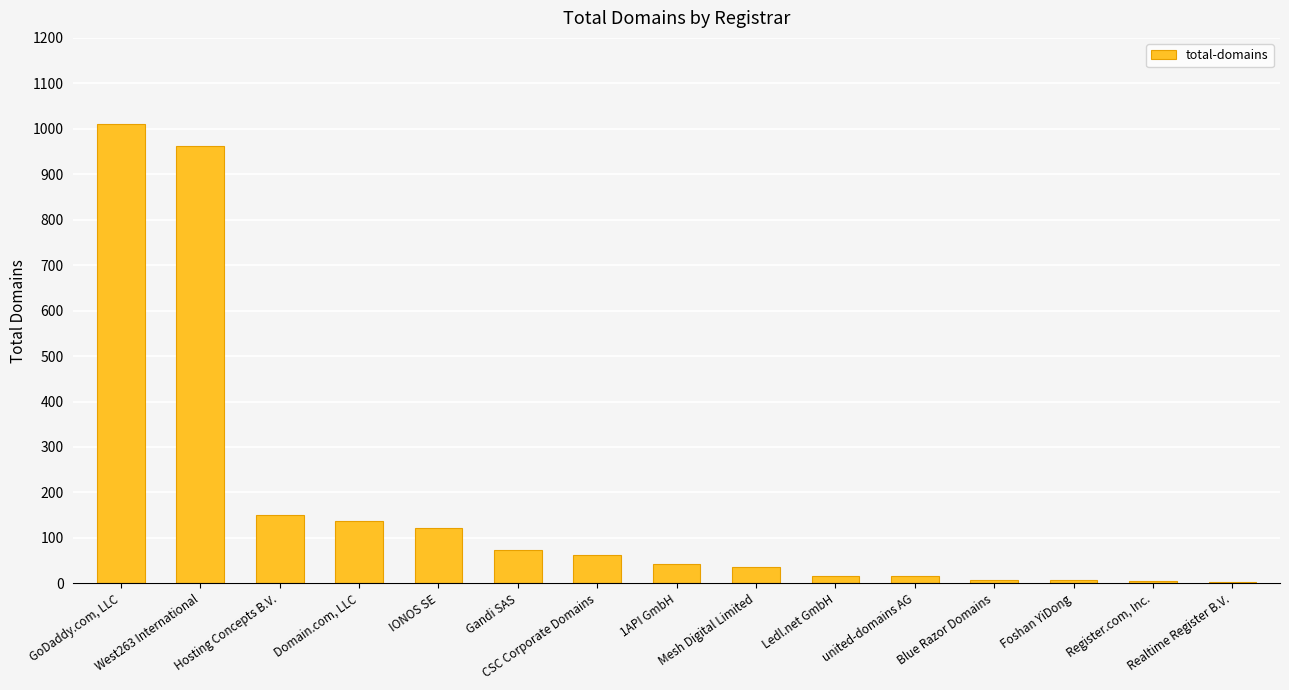

What is the change in value from IONOS SE to Register.com, Inc.?

-115